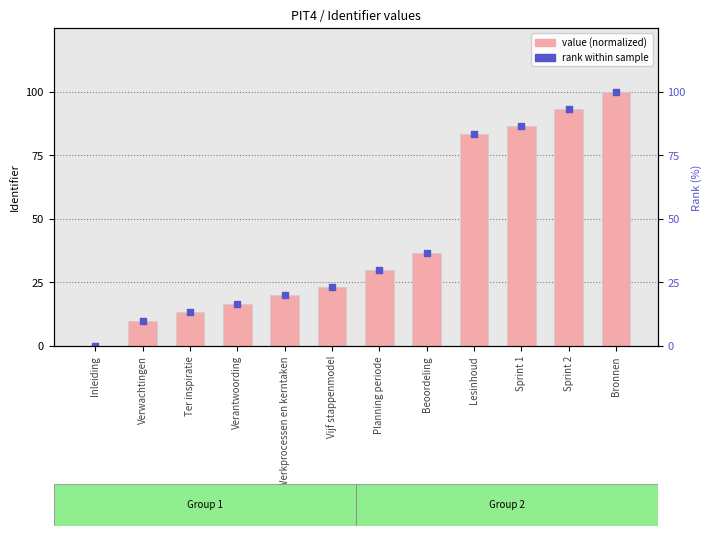

Is the value of value (normalized) at Lesinhoud greater than the value of rank within sample at Verwachtingen?

Yes